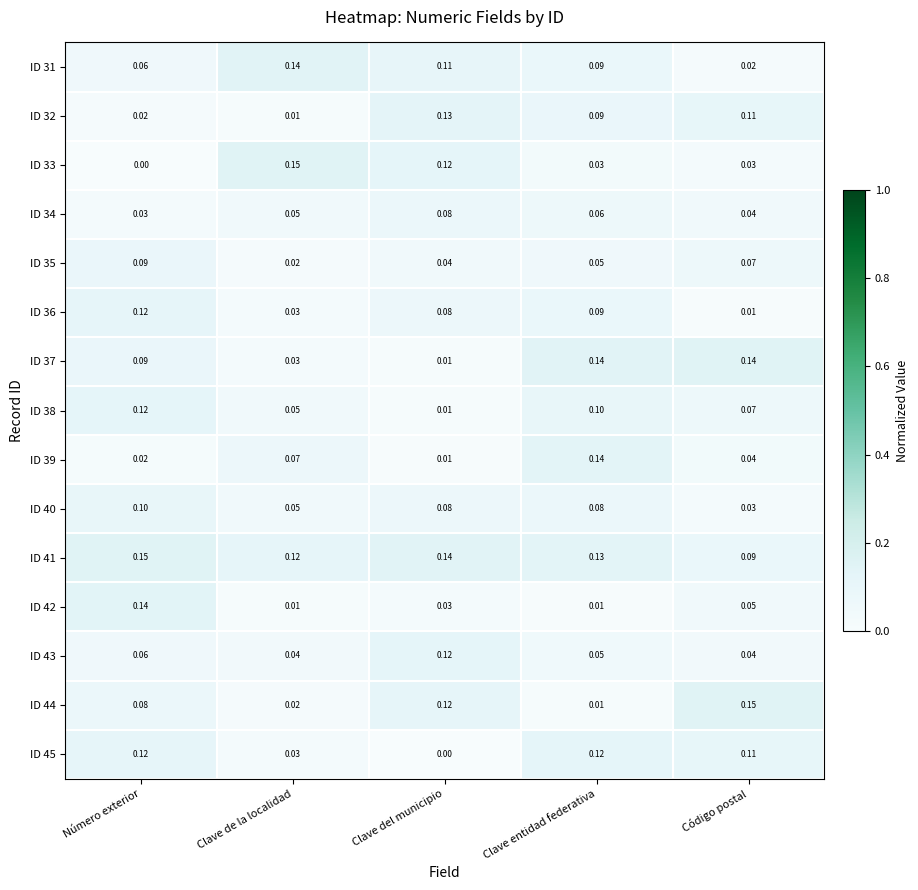

Which category has the highest value in the ID 38 series?

Número exterior